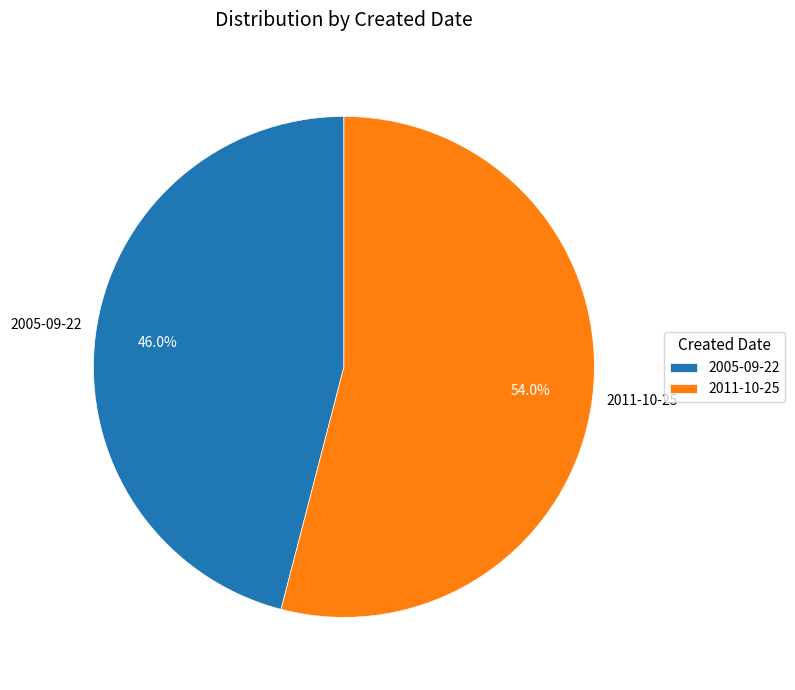

Rank the categories by value from highest to lowest.

2011-10-25, 2005-09-22